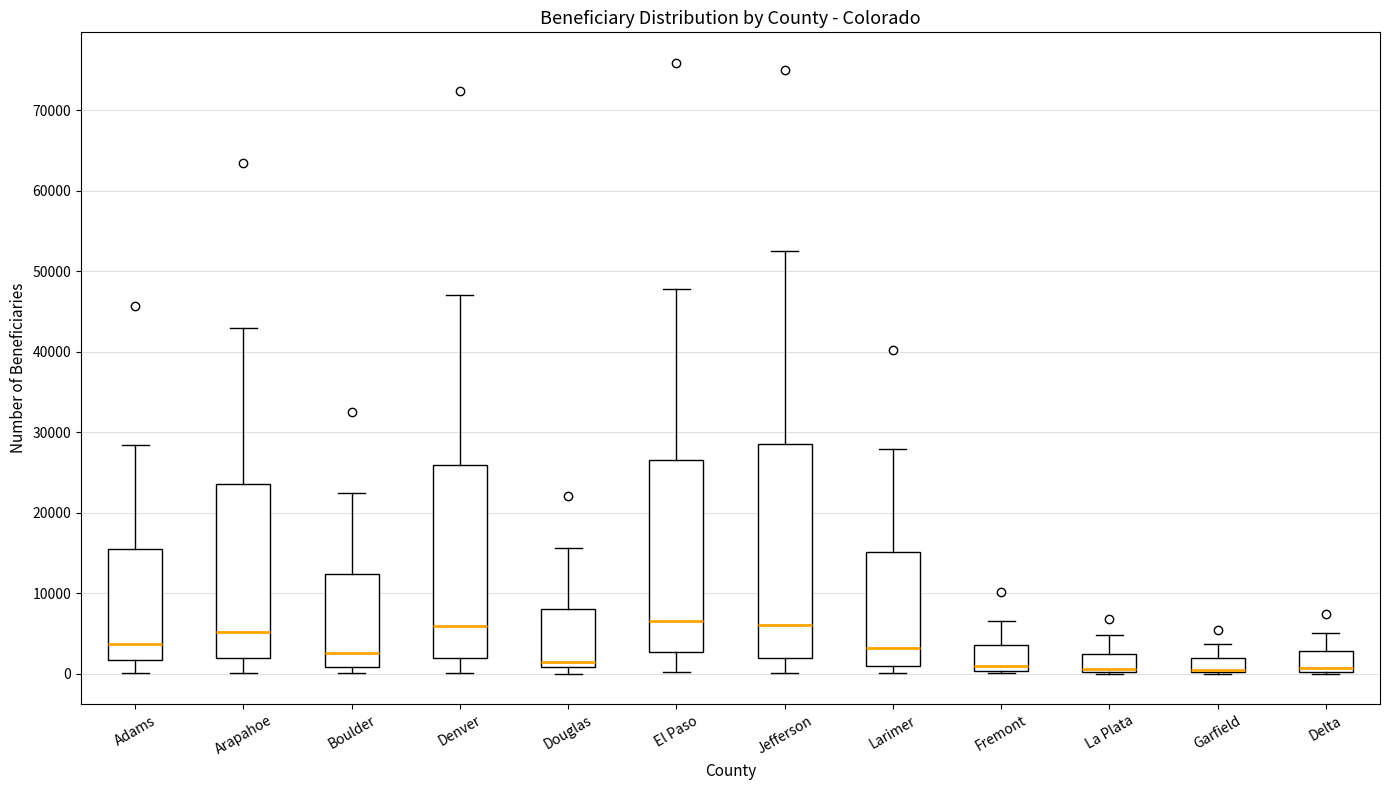

Which box is the tallest, from its lower edge to its upper edge?

Jefferson